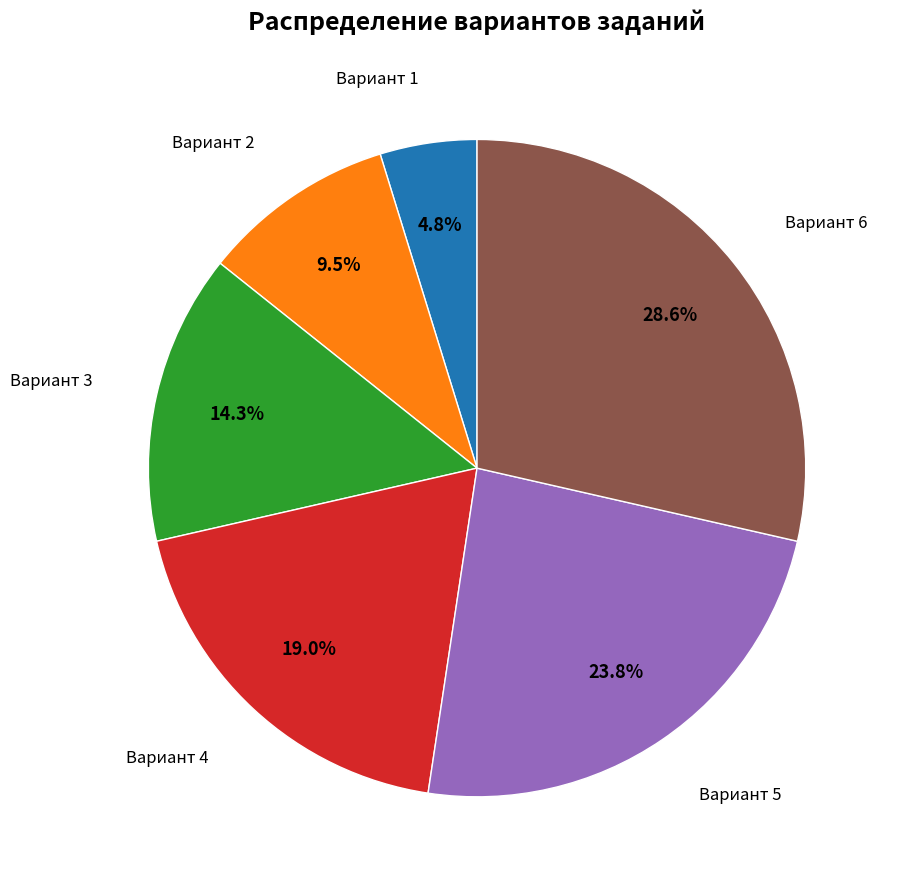

Combined, what portion of the pie is Вариант 3 and Вариант 5?

38.1%